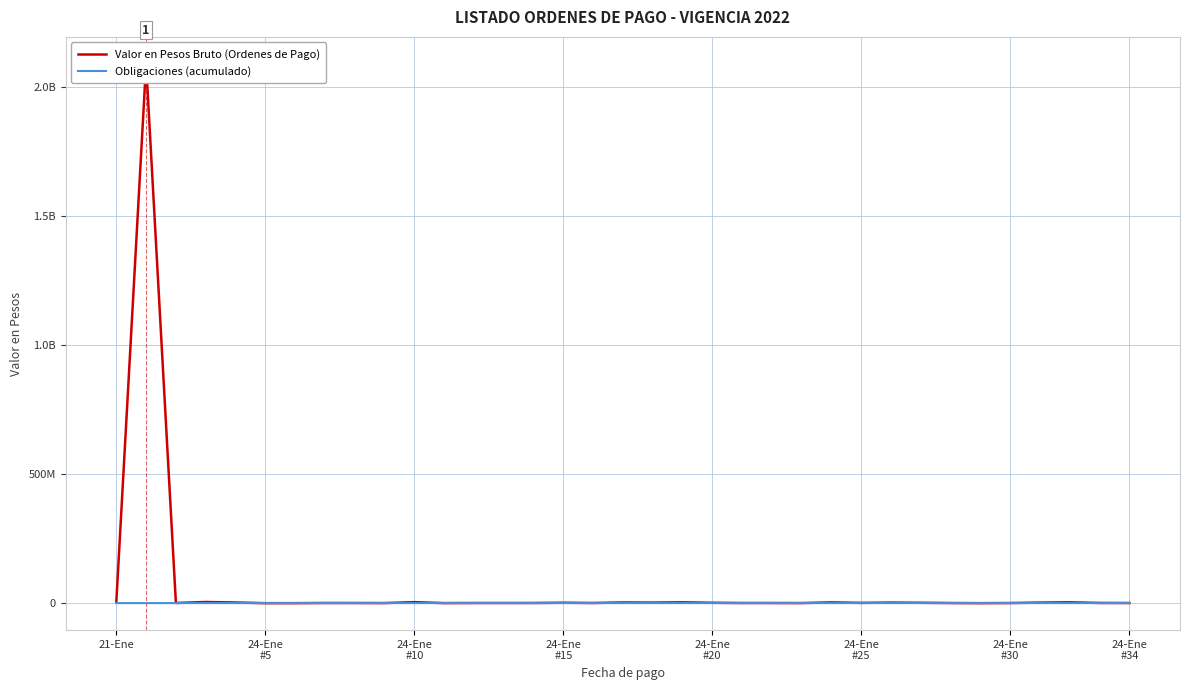

Rank the series by their maximum value, from lowest to highest.

Obligaciones (acumulado), Valor en Pesos Bruto (Ordenes de Pago)